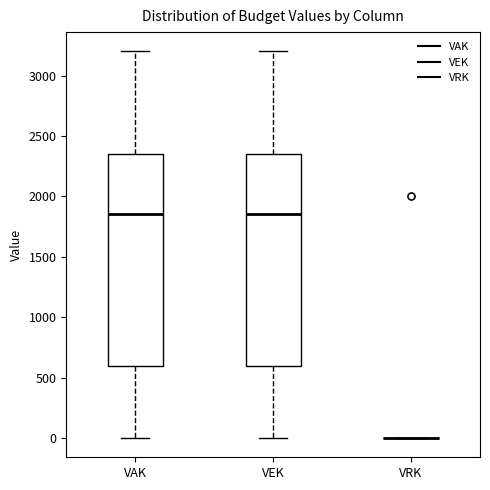

Reading left to right, transcribe this box plot: for each box, give where its median line is, the range the box spans, and where its two whiskers end, as read against the y-axis. The values are not printed on the chart, so give them approximately, as read against the axis.

VAK: median 1850, box 600 to 2350, whiskers 0 to 3200
VEK: median 1850, box 600 to 2350, whiskers 0 to 3200
VRK: box collapsed to a line at 0, whiskers 0 to 0